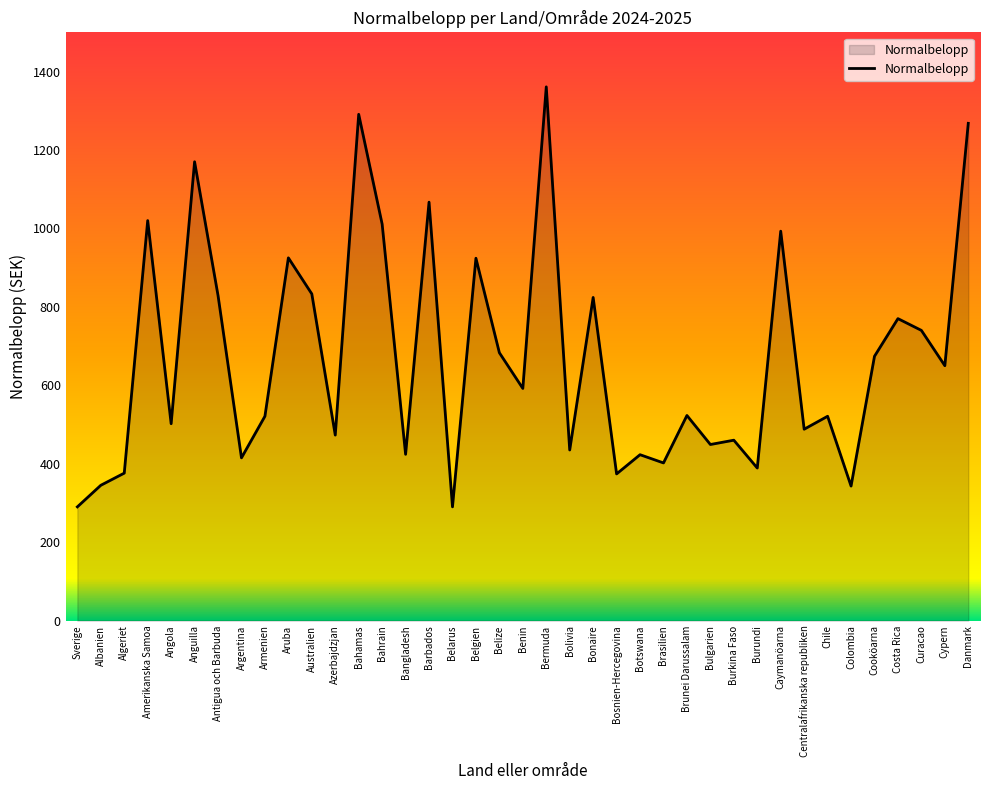

The chart shows a value of 882 at Cooköarna. True or false?

False